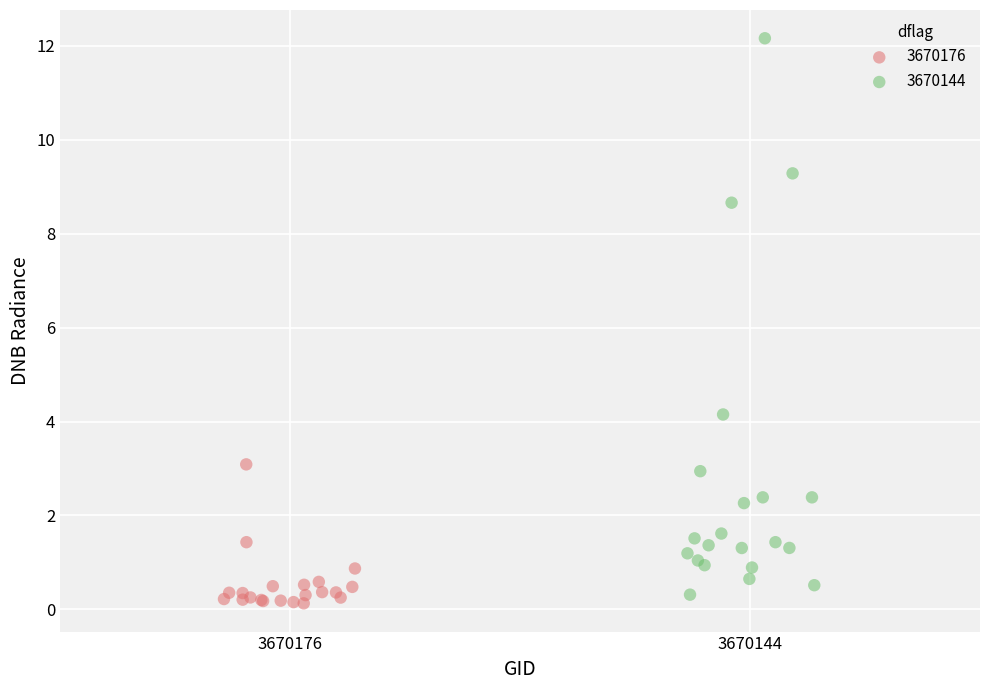

Which series reaches the maximum Y coordinate?

3670144